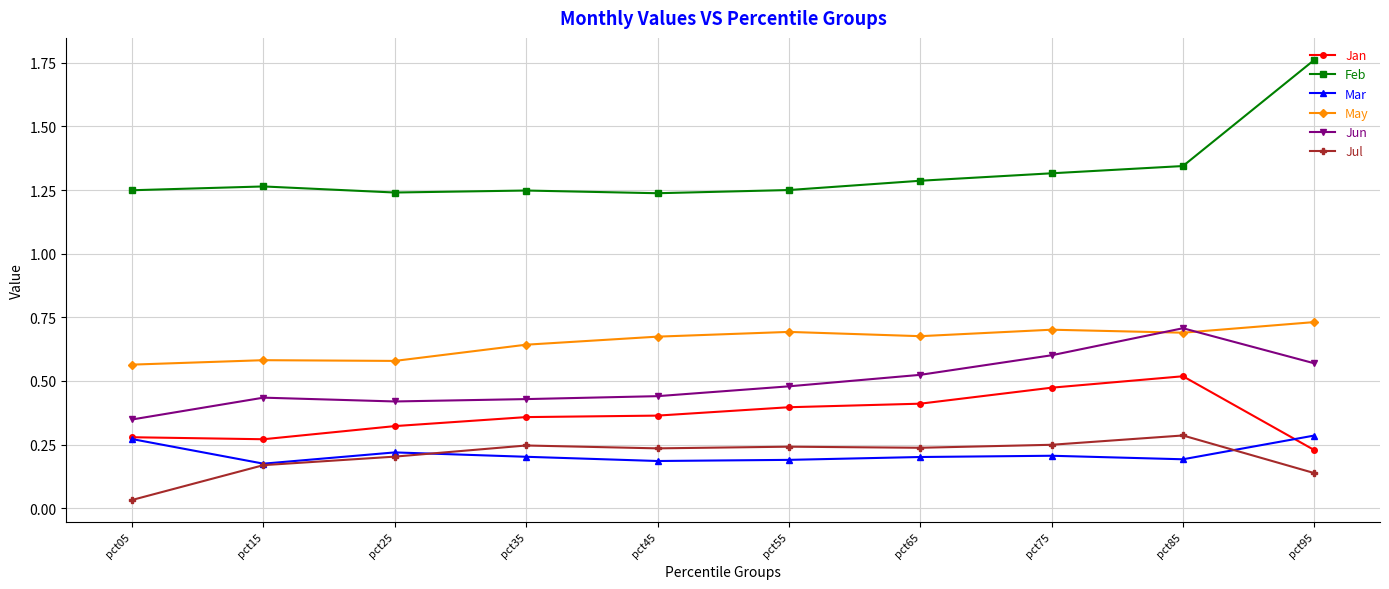

At which label does Feb reach its peak?

pct95